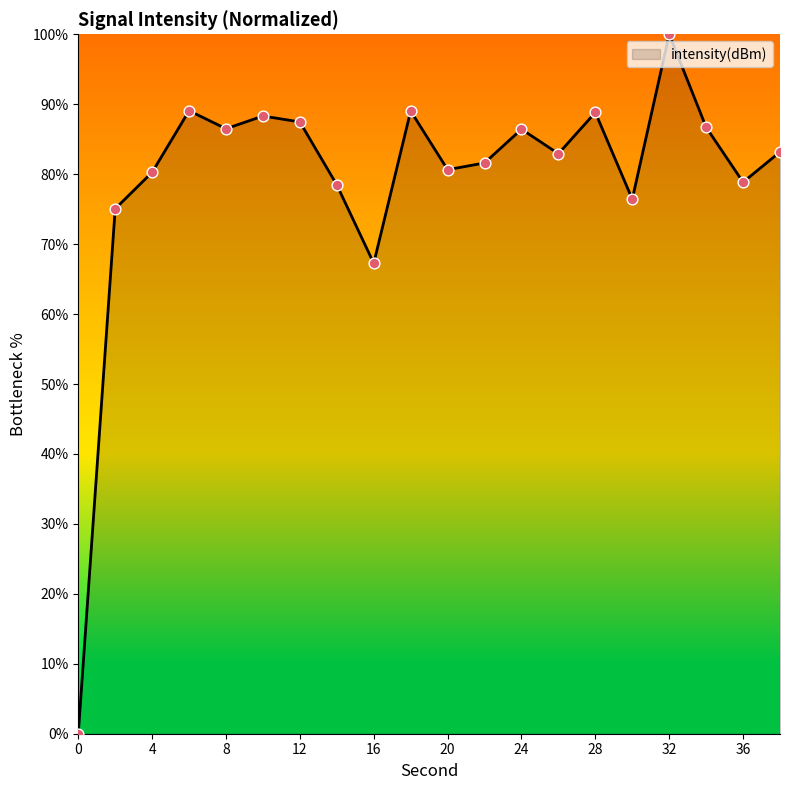

What is the maximum value shown in the chart?

100.0